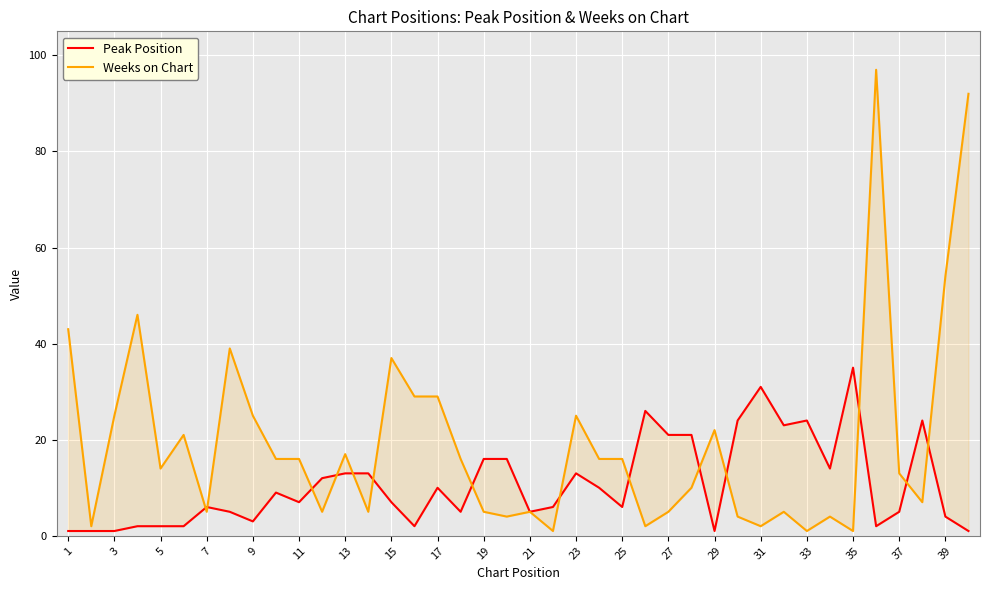

Between 1 and 39, which is larger?

39